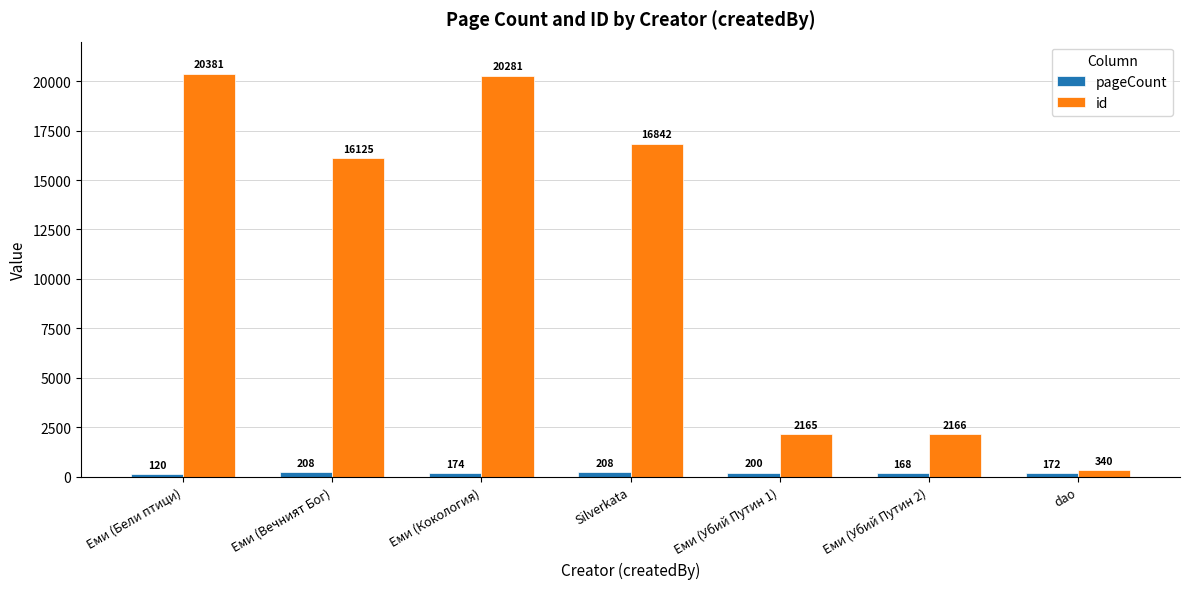

The value of id at Еми (Вечният Бог) is 16125. True or false?

True